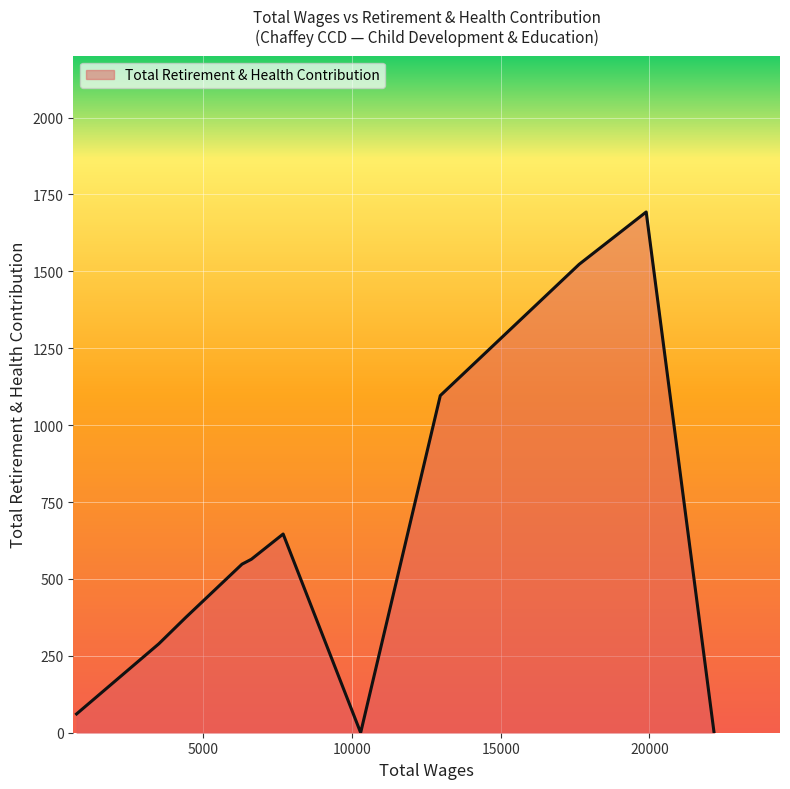

What is the difference between the maximum and minimum values?

1693